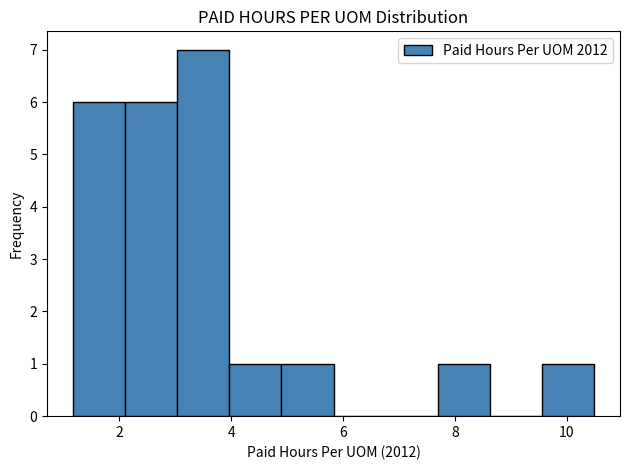

Which range on the x-axis has the tallest bar?

3.0 to 4.0